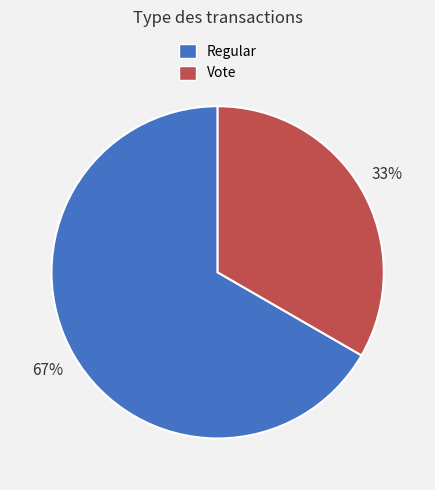

Combined, do Vote and Regular account for over 50%?

Yes